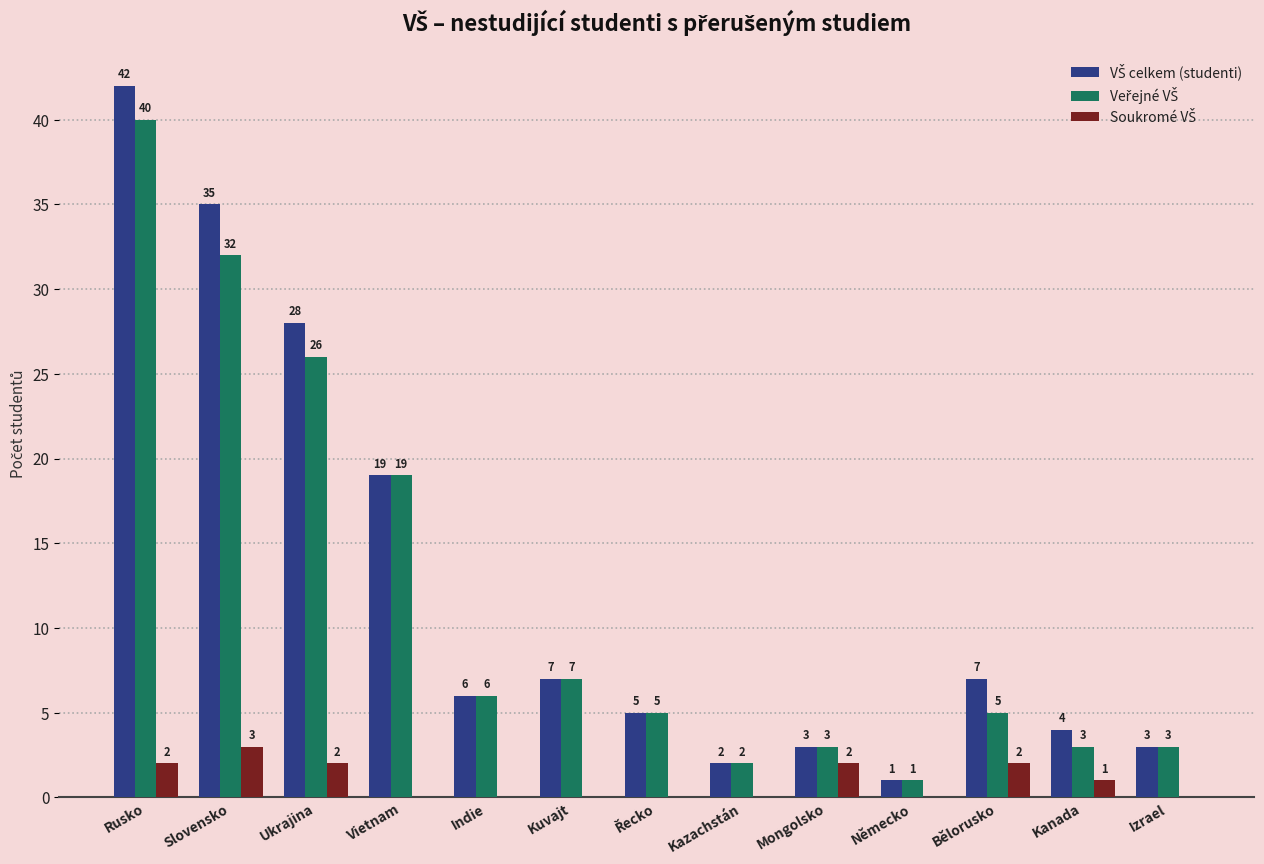

Which category has the highest value across all series?

Rusko